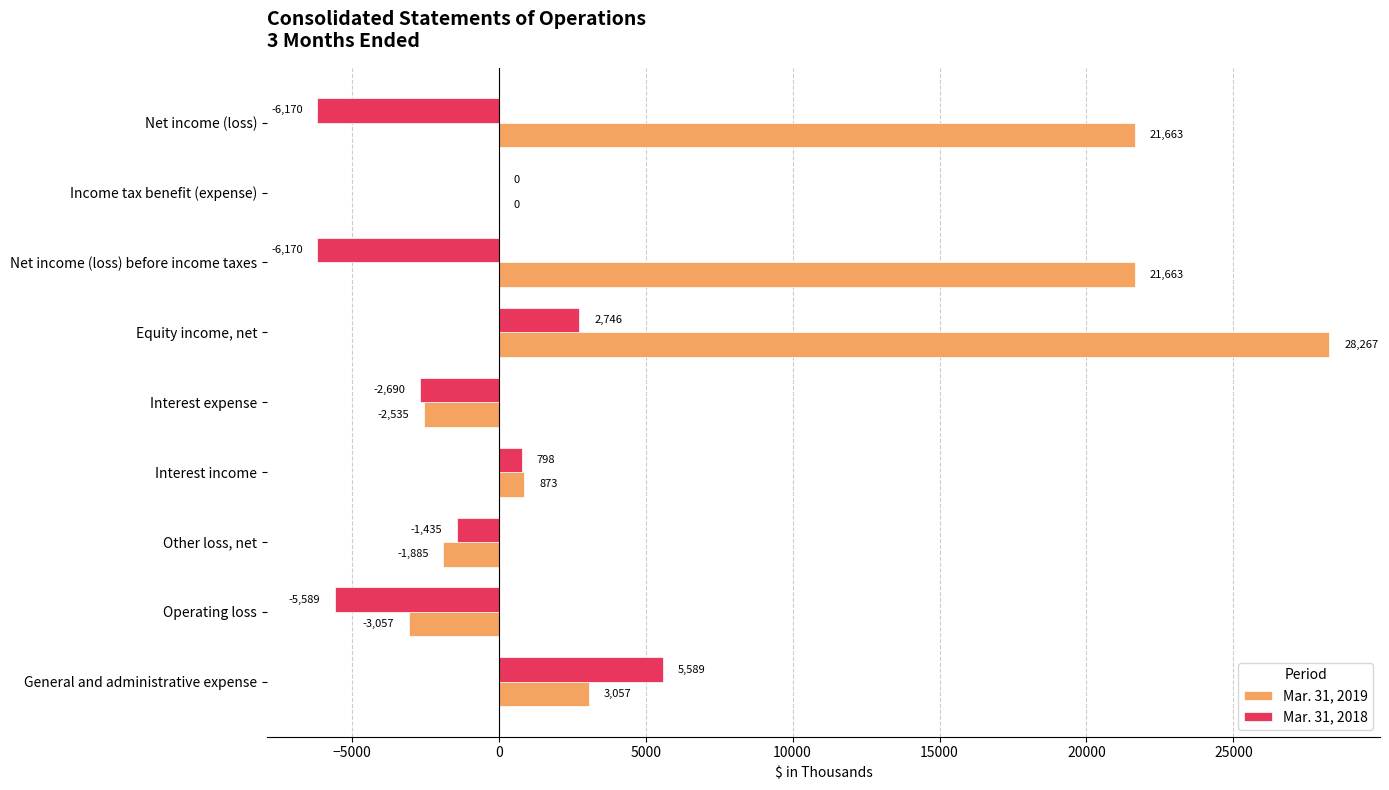

What is the greatest value displayed?

28267